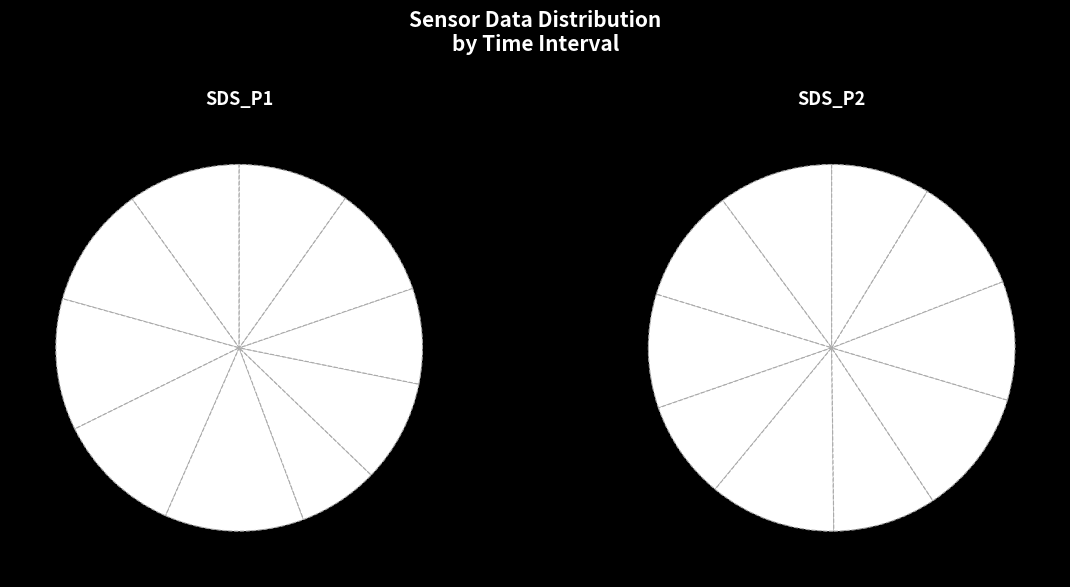

The 00:23 slice represents 10% of the pie. True or false?

True